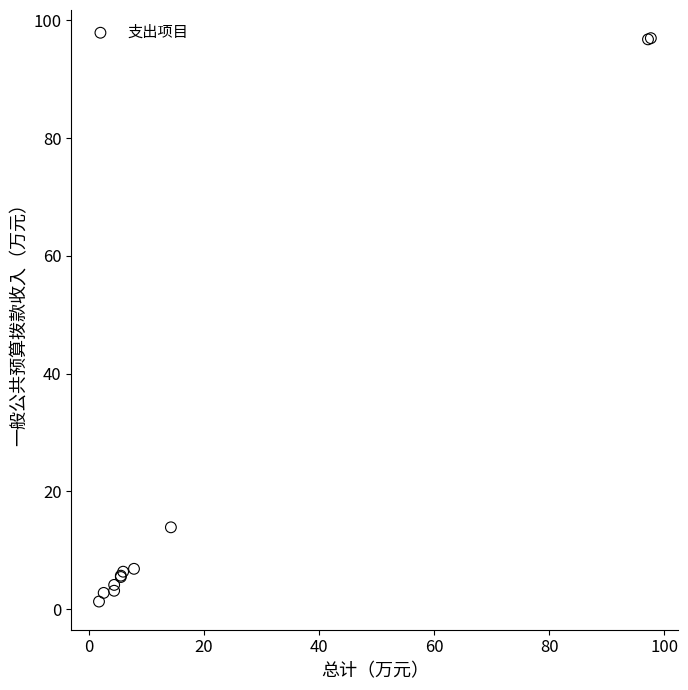

What Y value in the scatter plot is closest to 49?

13.9